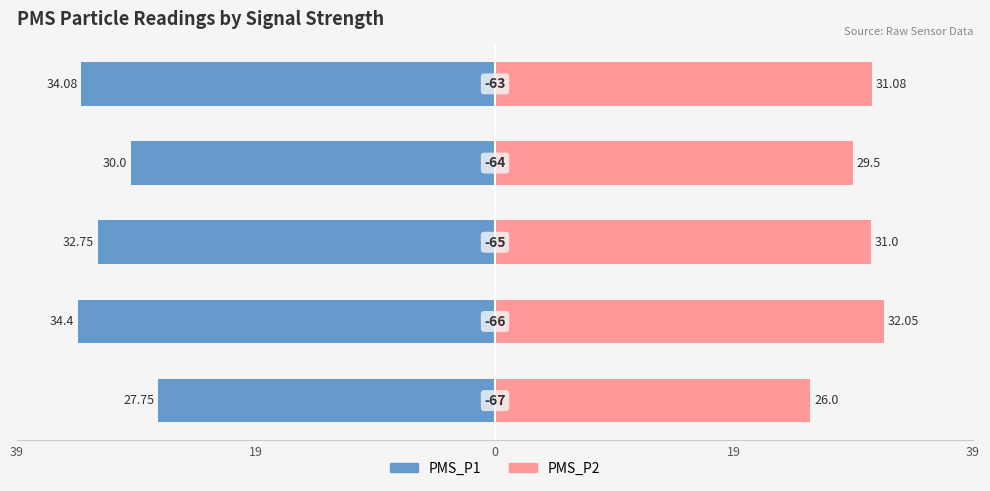

What are all the series names shown in the legend?

PMS_P1, PMS_P2